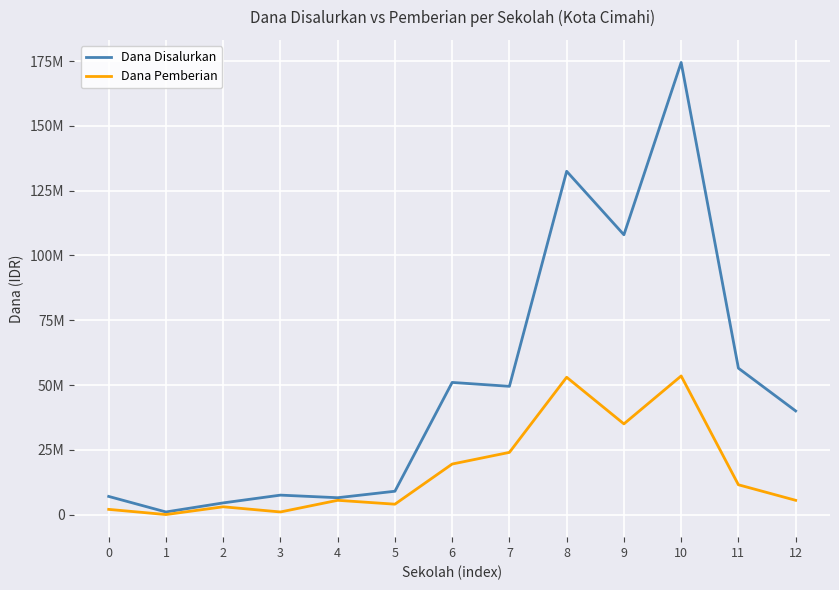

Does the chart display data point markers on the line(s)?

No